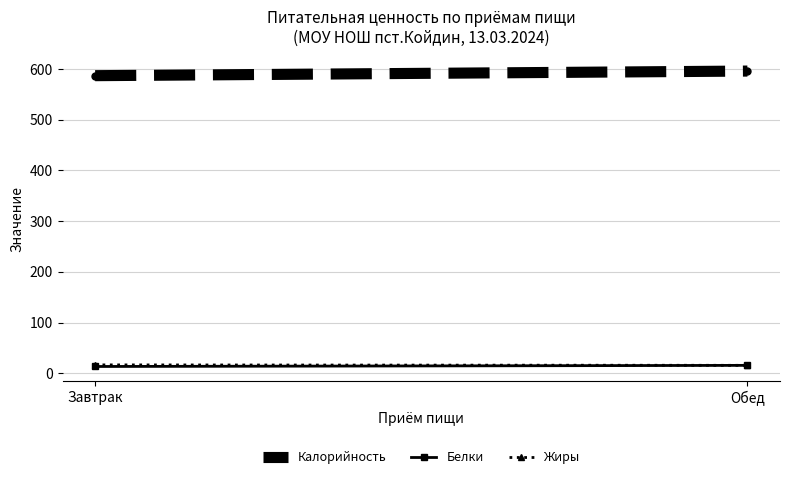

What is the average value of the Жиры series?

16.0